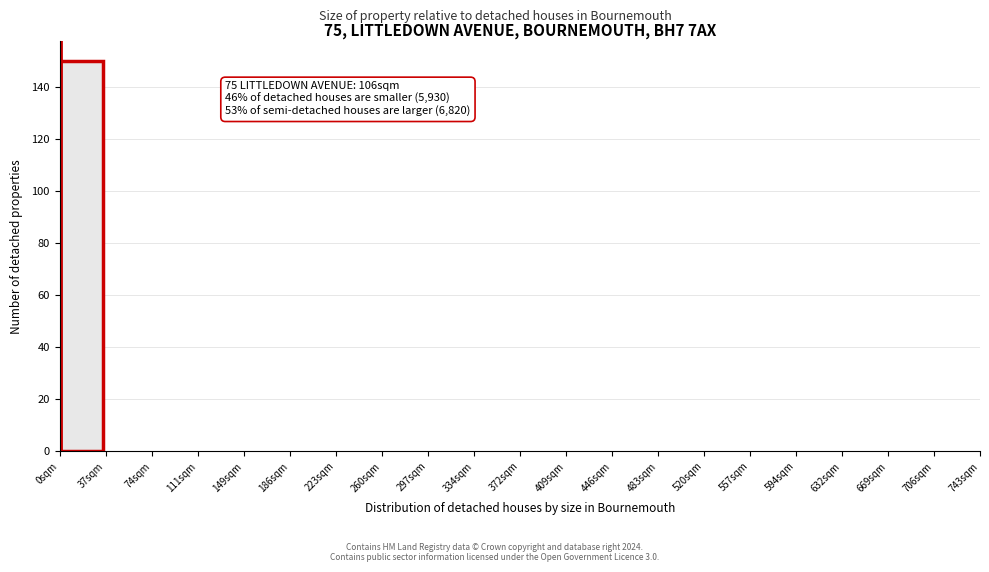

Reading right to left, what are all the values shown in this chart?

706sqm=0	669sqm=0	632sqm=0	594sqm=0	557sqm=0	520sqm=0	483sqm=0	446sqm=0	409sqm=0	372sqm=0	334sqm=0	297sqm=0	260sqm=0	223sqm=0	186sqm=0	149sqm=0	111sqm=0	74sqm=0	37sqm=0	0sqm=150